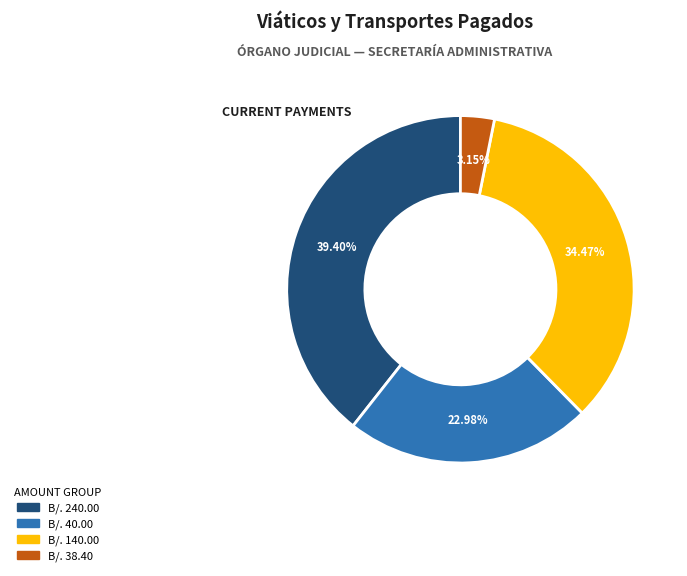

Does any single category account for the majority?

No